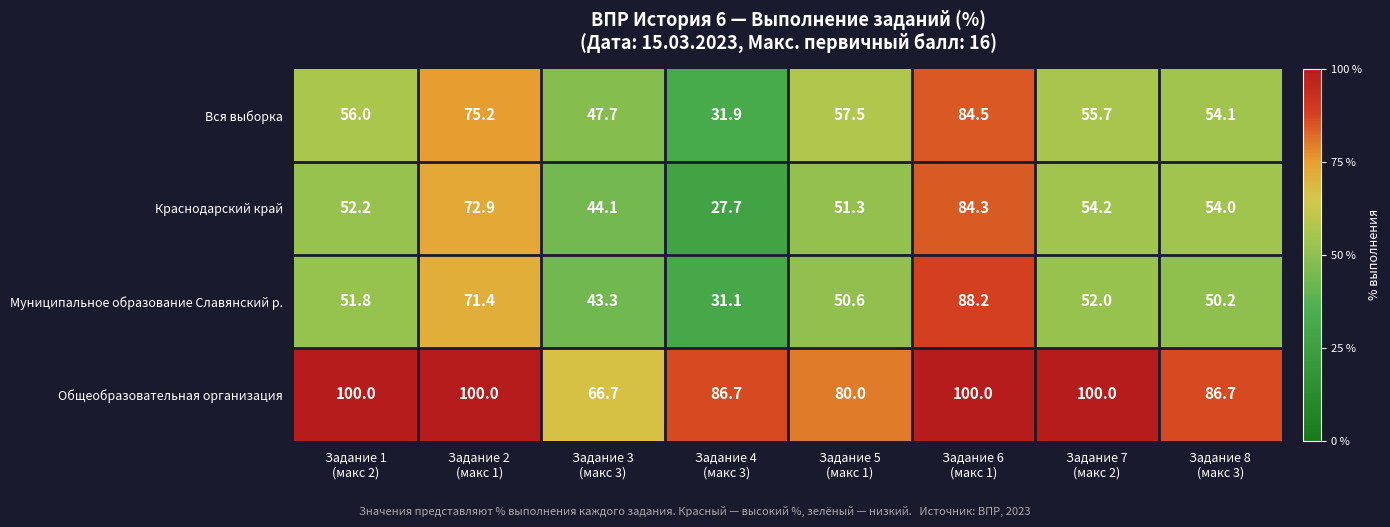

Which series changed the most between Задание 4
(макс 3) and Задание 5
(макс 1)?

Вся выборка